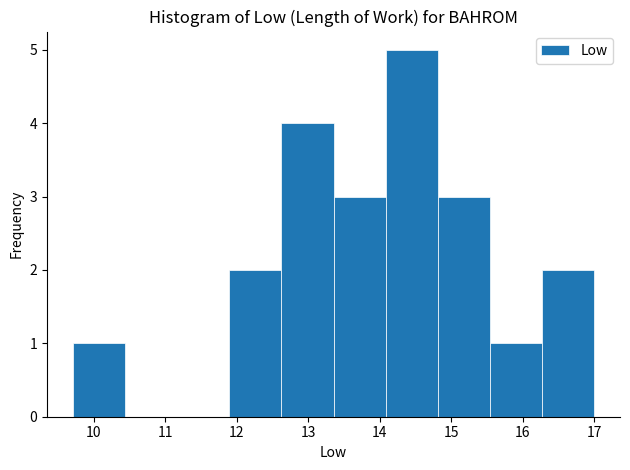

What is the height of the bar covering 9.7 to 10.4 on the x-axis? Neither the bar edges nor the heights are printed on the chart, so give them approximately, as read against the axes.

1